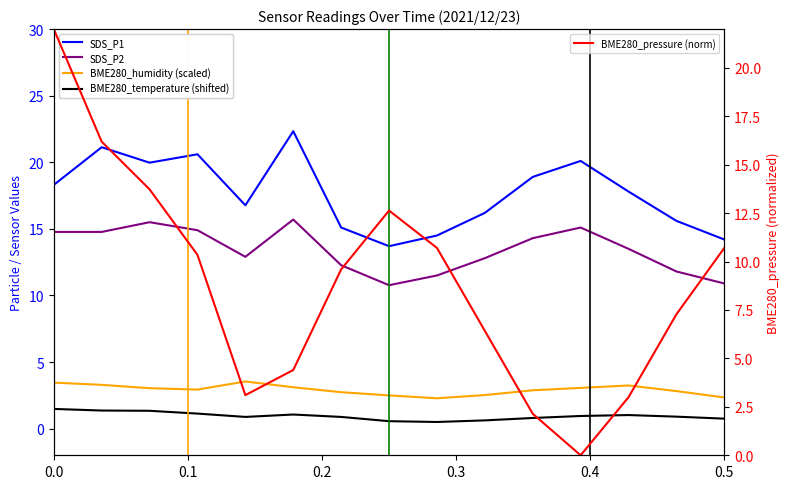

Which series has the widest spread of values?

BME280_pressure (norm)